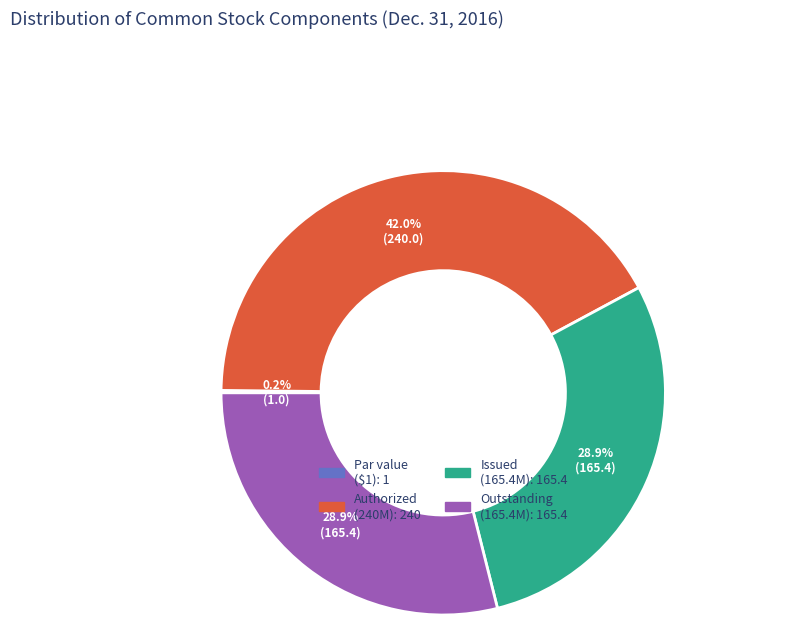

To the nearest percent, what is the average slice percentage?

25%